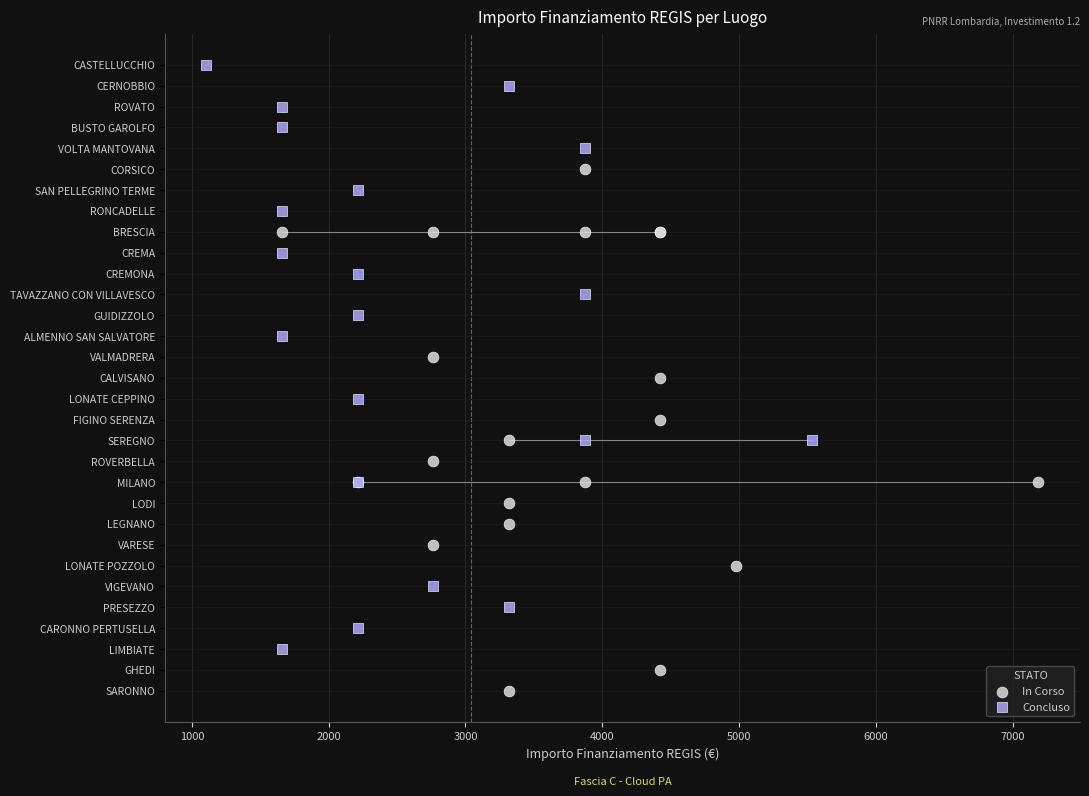

Which series contains the lowest Y value?

In Corso